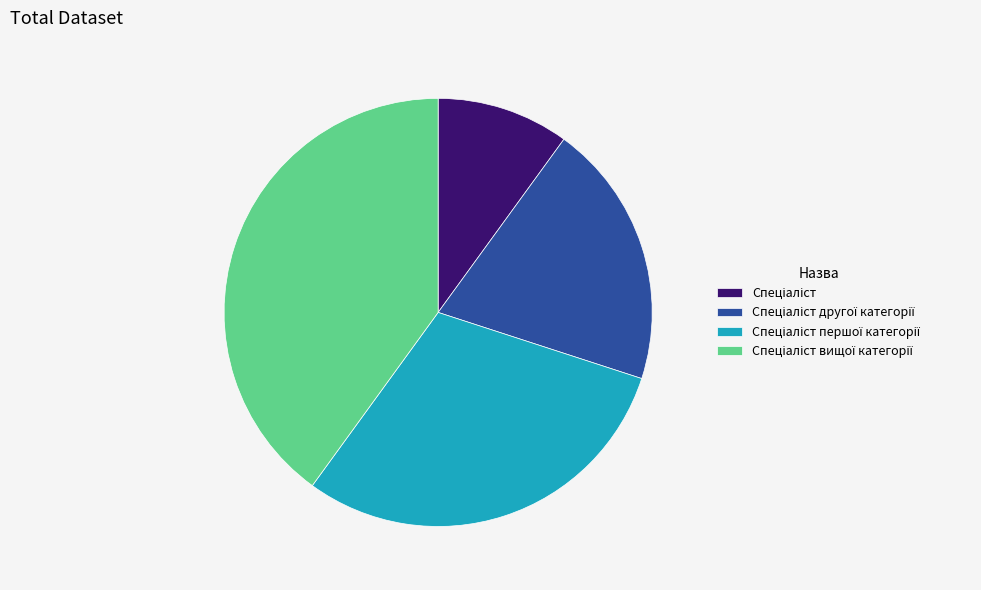

Is there a majority slice in this chart?

No